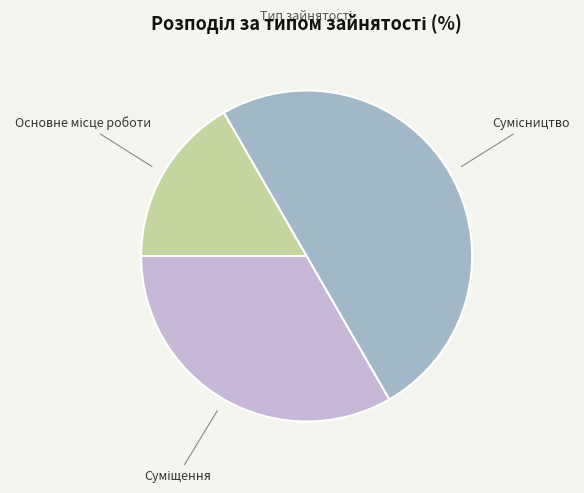

How many segments does this pie chart have?

3